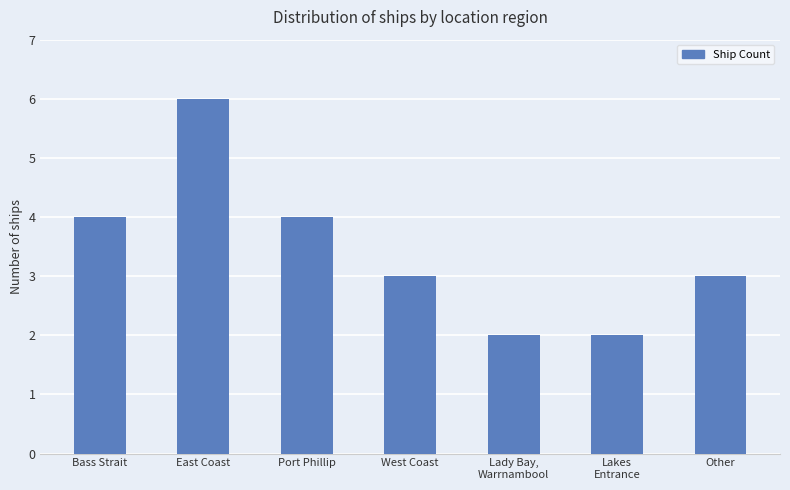

What is the label of the 6th bar from the left?

Lakes
Entrance